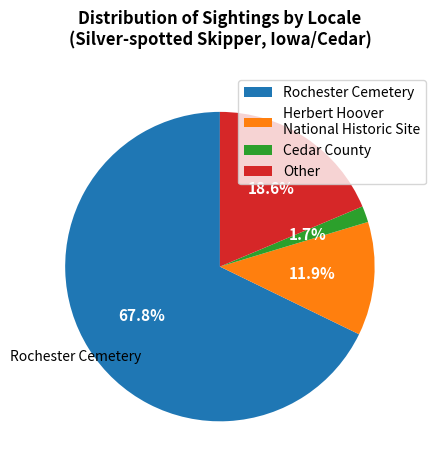

How many slices are in this pie chart?

4